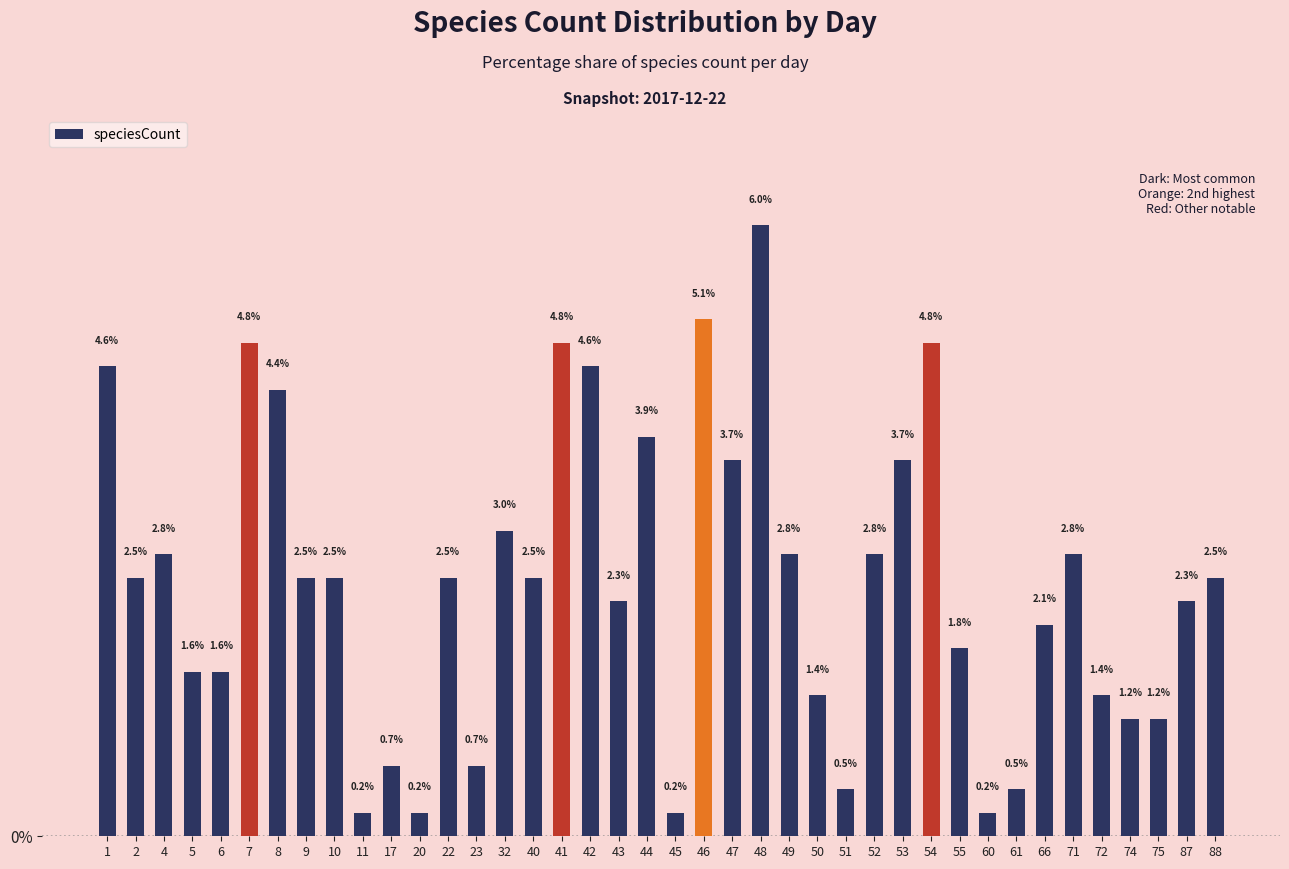

The value at 5 is 2.5. True or false?

False